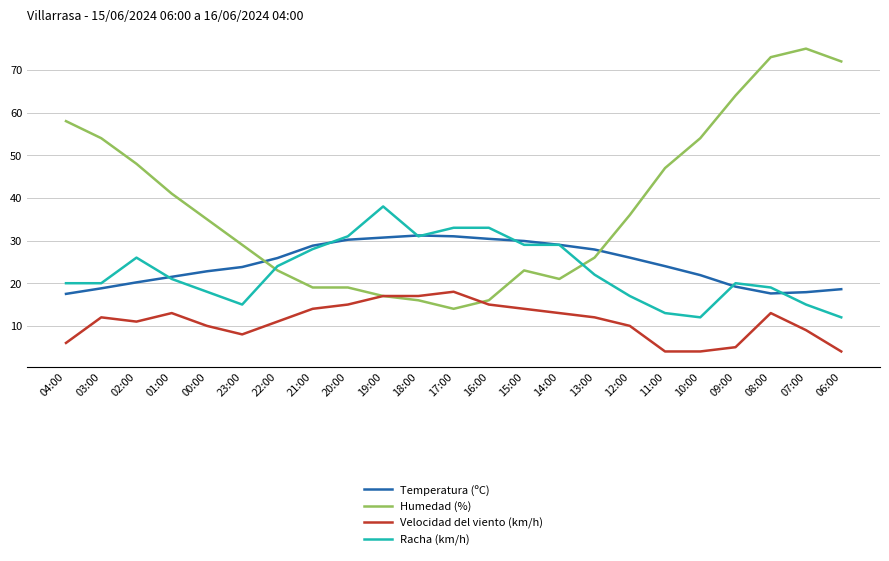

Which category has the highest value across all series?

07:00